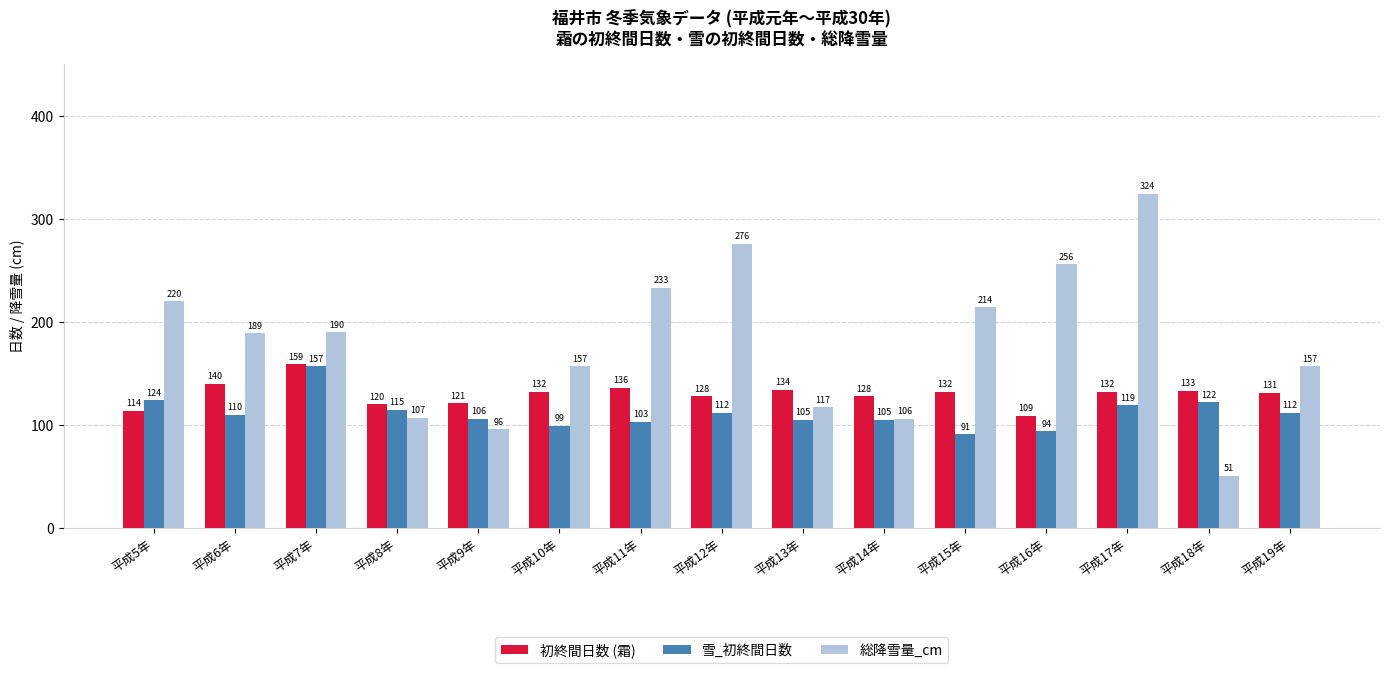

Is it true that 初終間日数 (霜) equals 159 at 平成7年?

True